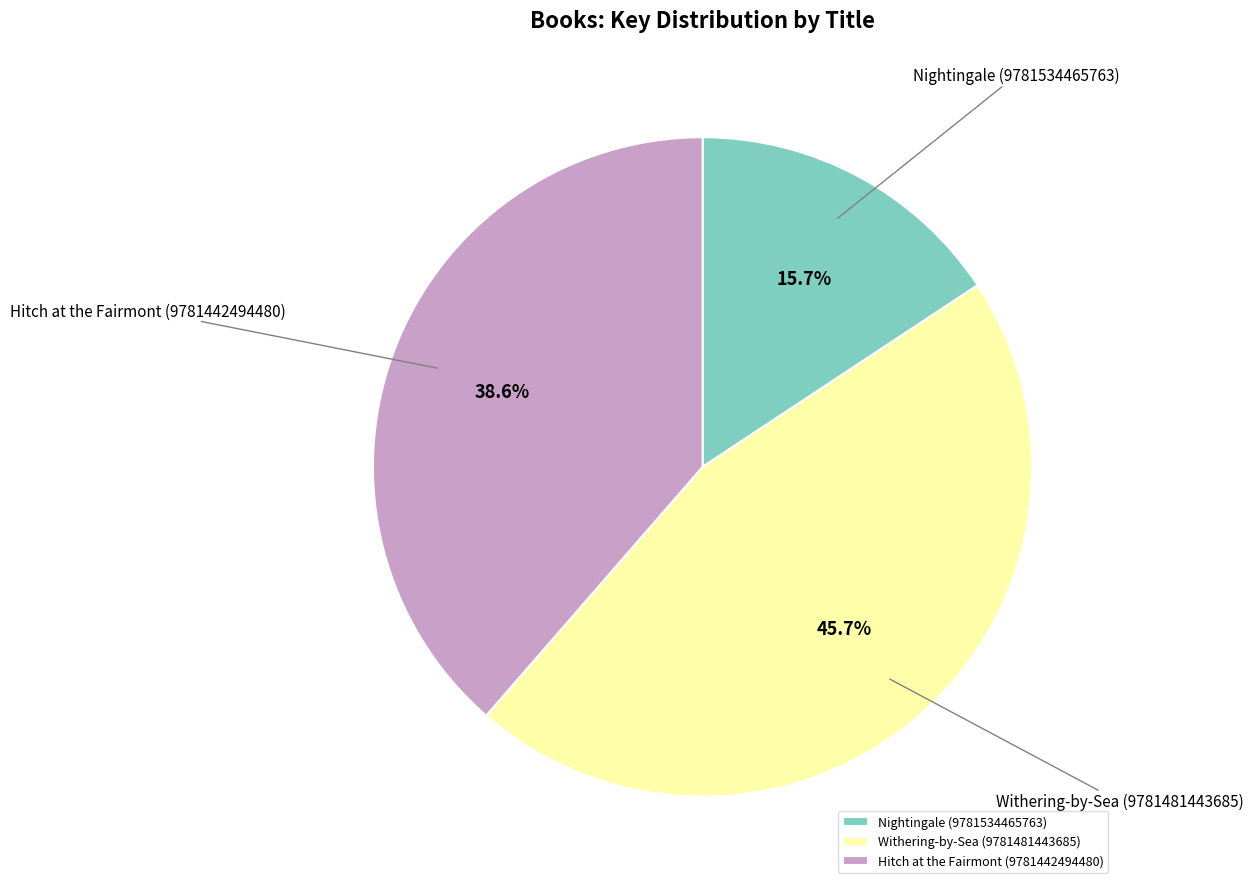

What is the ratio of the value at Withering-by-Sea (9781481443685) to the value at Hitch at the Fairmont (9781442494480)?

1.2